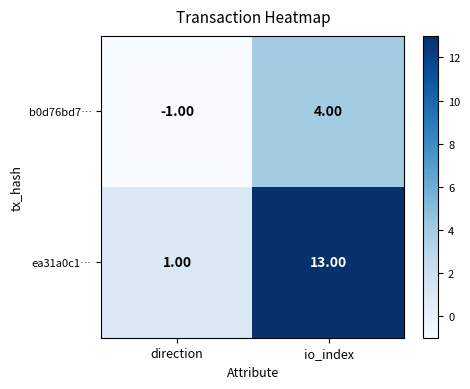

At how many categories does at least one series exceed 12?

1